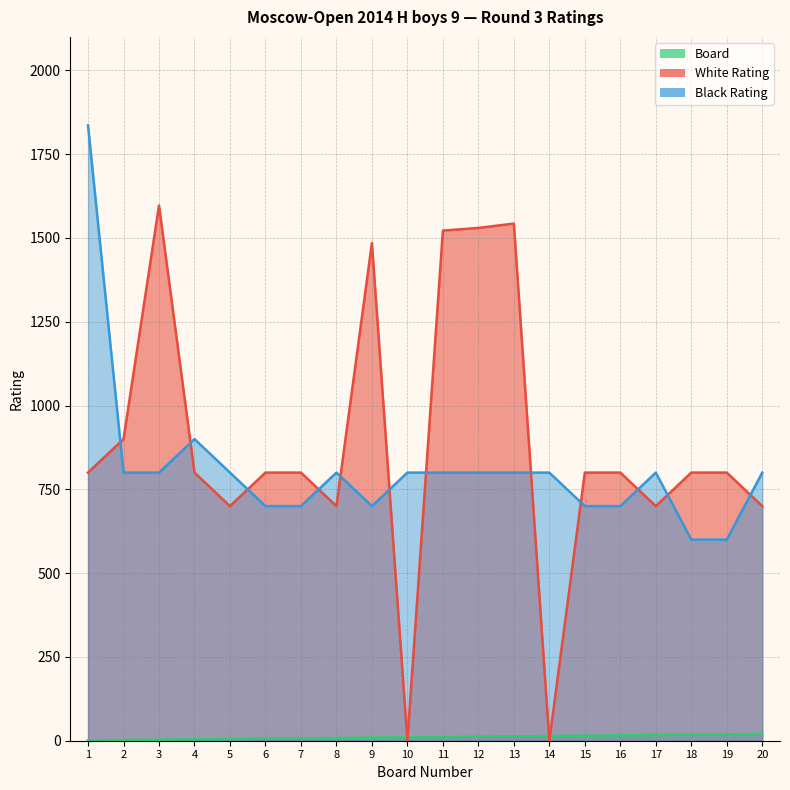

What is the value of the White Rating point at the 2nd from the left?

900